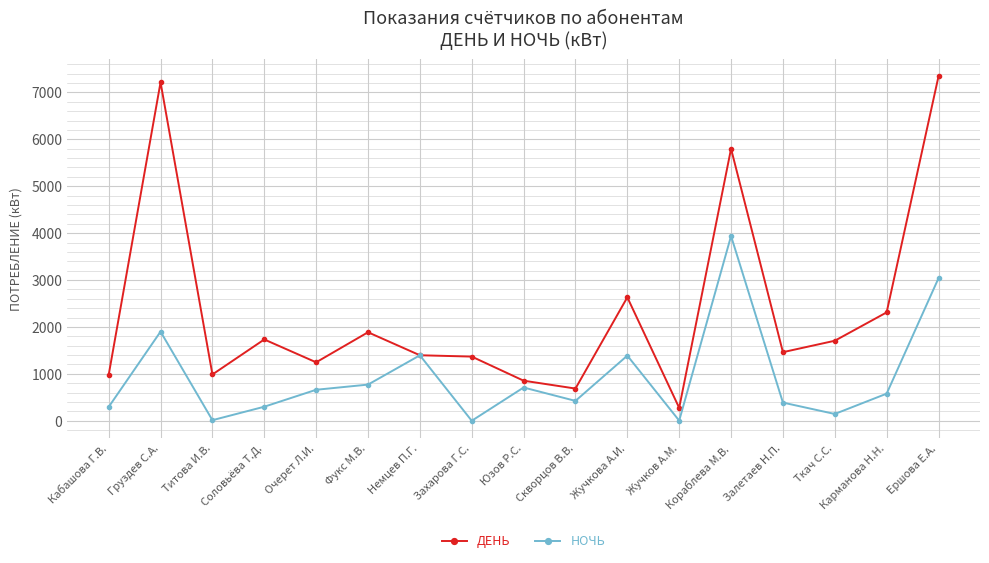

Which series has the widest spread of values?

ДЕНЬ